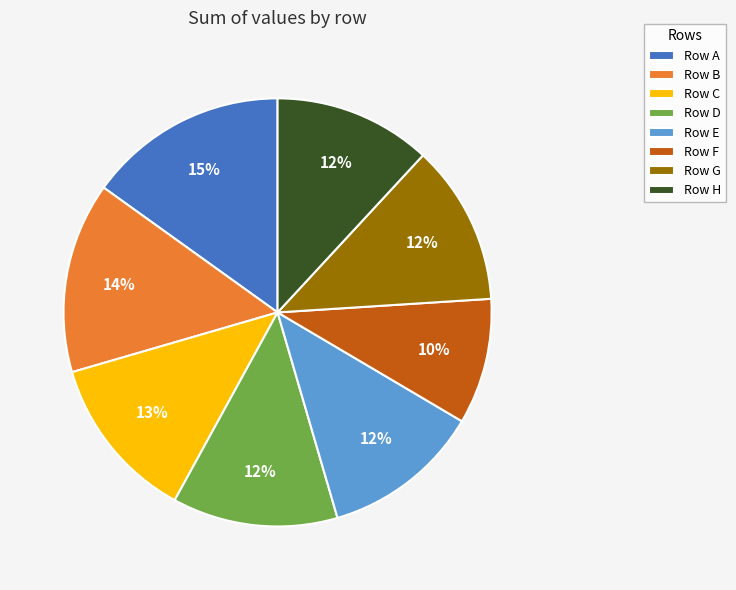

Count the number of slices in the pie.

8